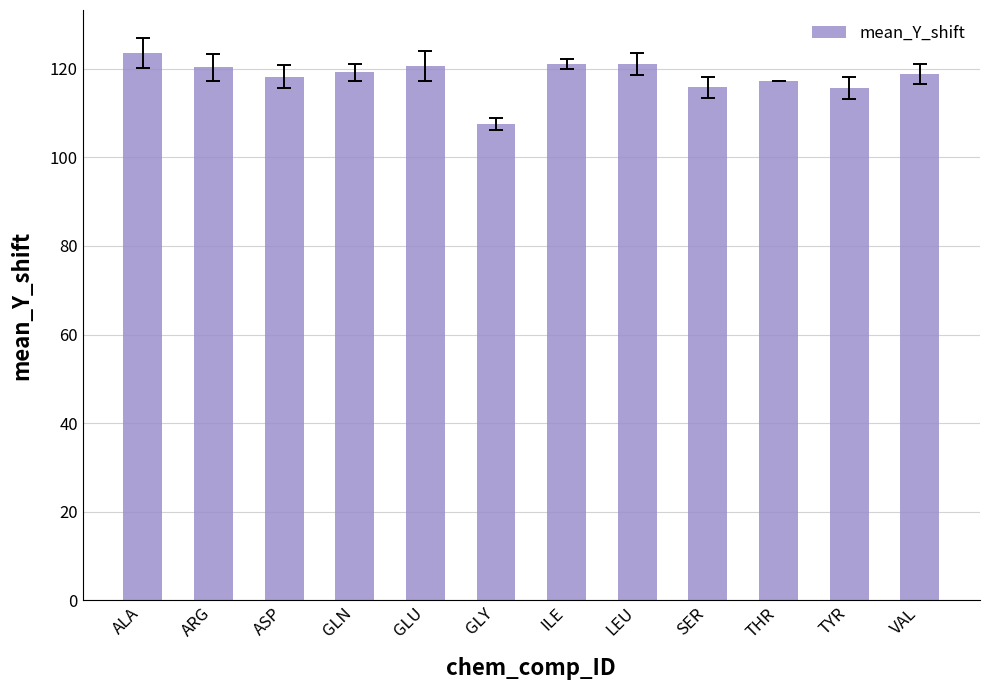

Which label corresponds to the smallest value in the chart?

GLY